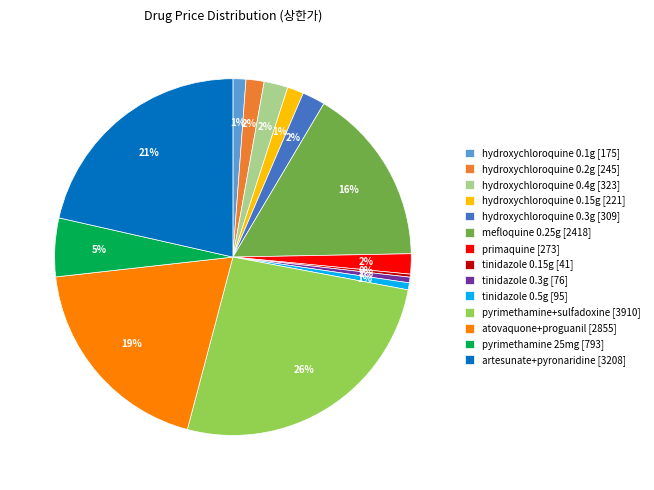

What is the ratio of the value at hydroxychloroquine 0.3g [309] to the value at hydroxychloroquine 0.4g [323]?

1.0